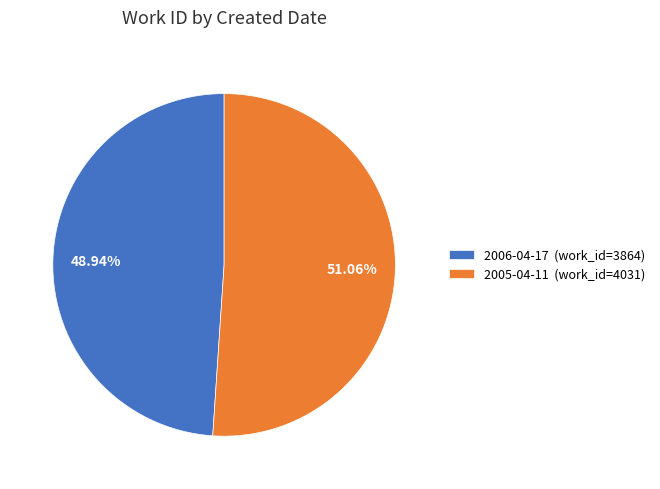

Does 2006-04-17 represent more than half of the total?

No